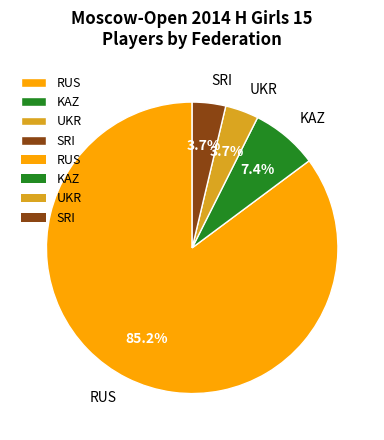

Do UKR and KAZ together represent more than half of the pie?

No